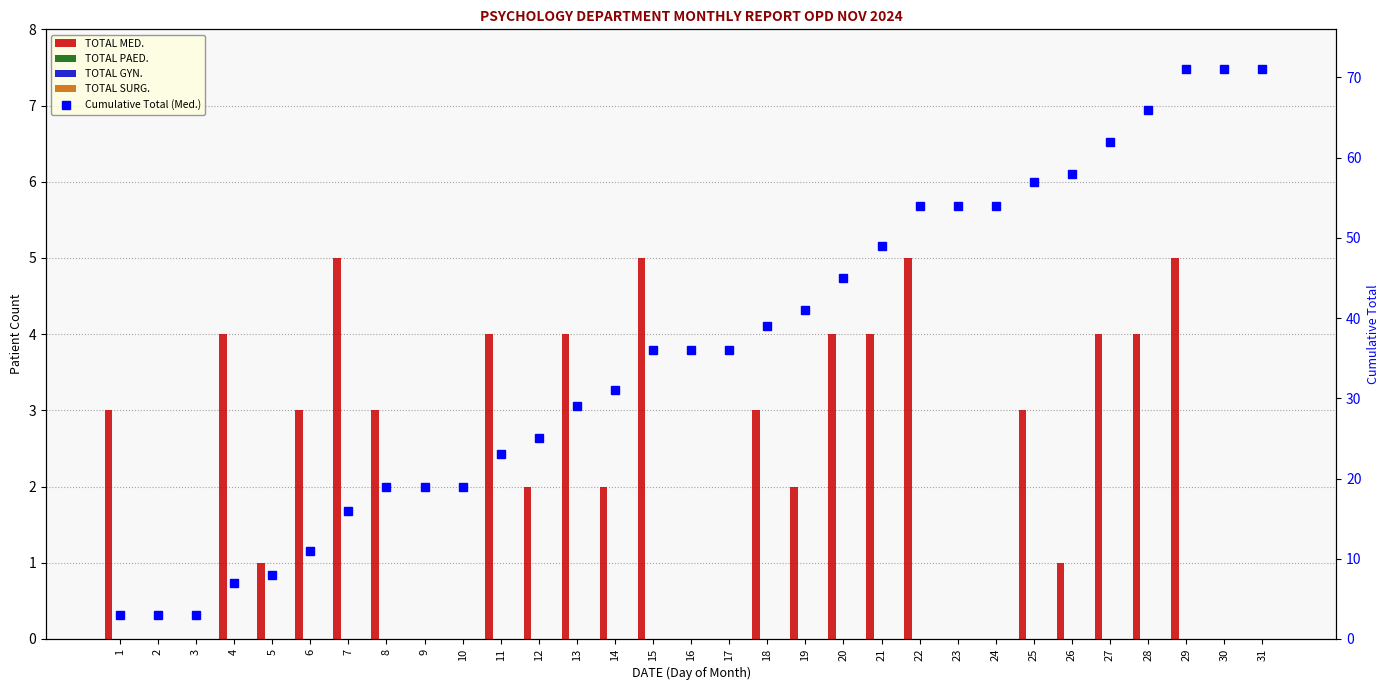

What are all the series names shown in the legend?

TOTAL MED., TOTAL PAED., TOTAL GYN., TOTAL SURG., Cumulative Total (Med.)